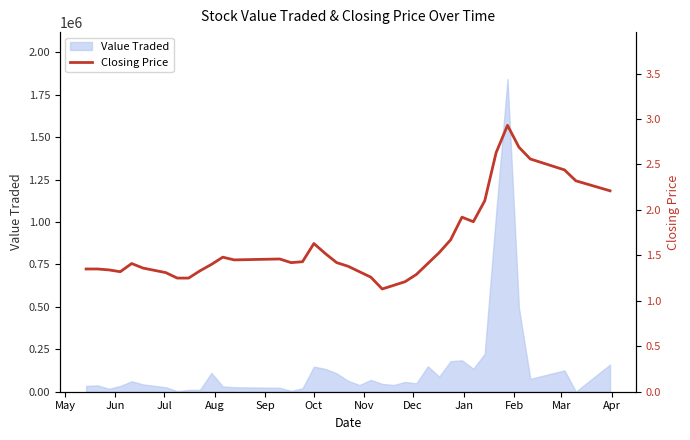

How many lines are shown in the chart?

1